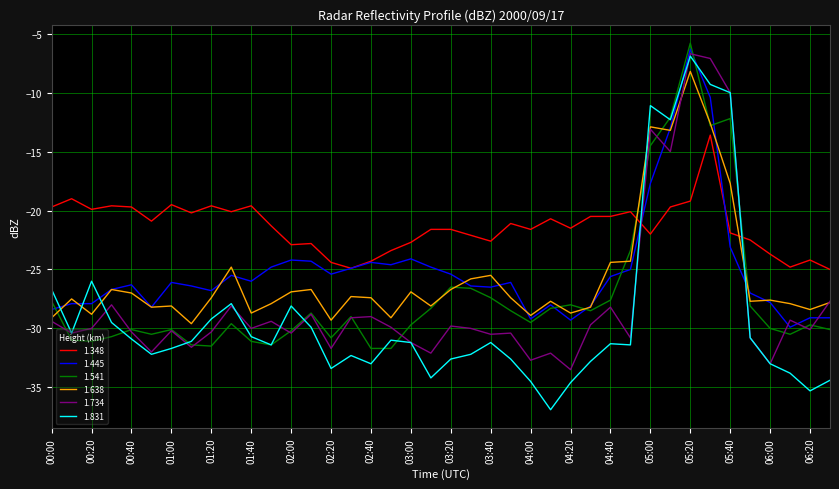

What is the minimum value for 1.445?

-29.9